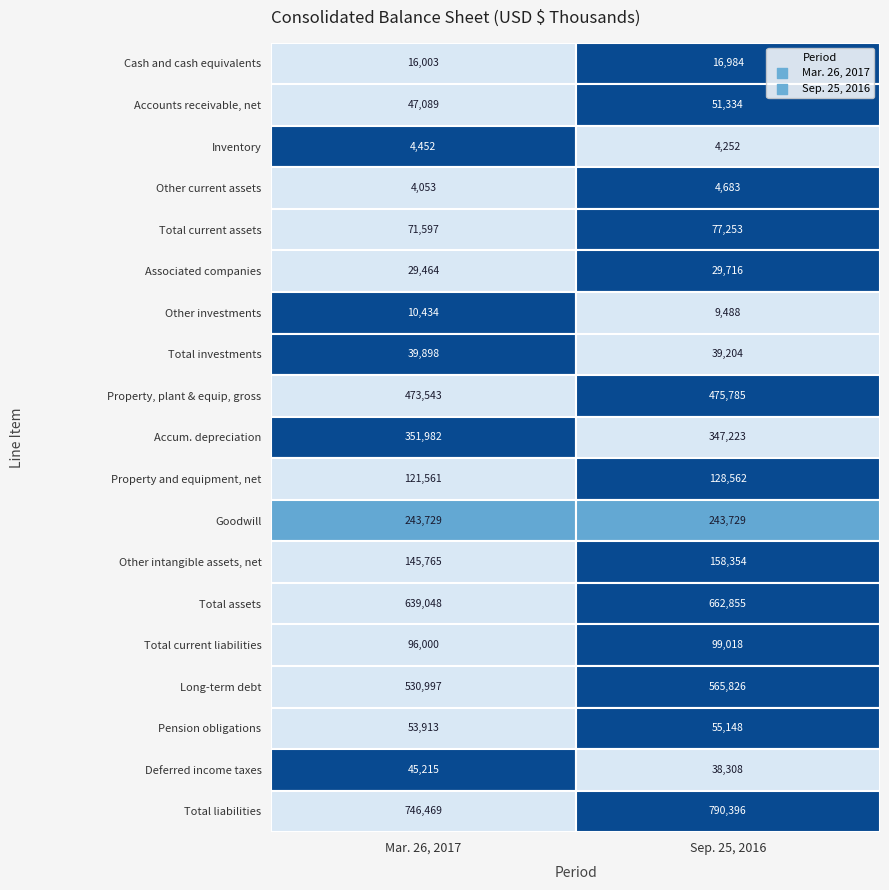

What is the average value of the Goodwill series?

243729